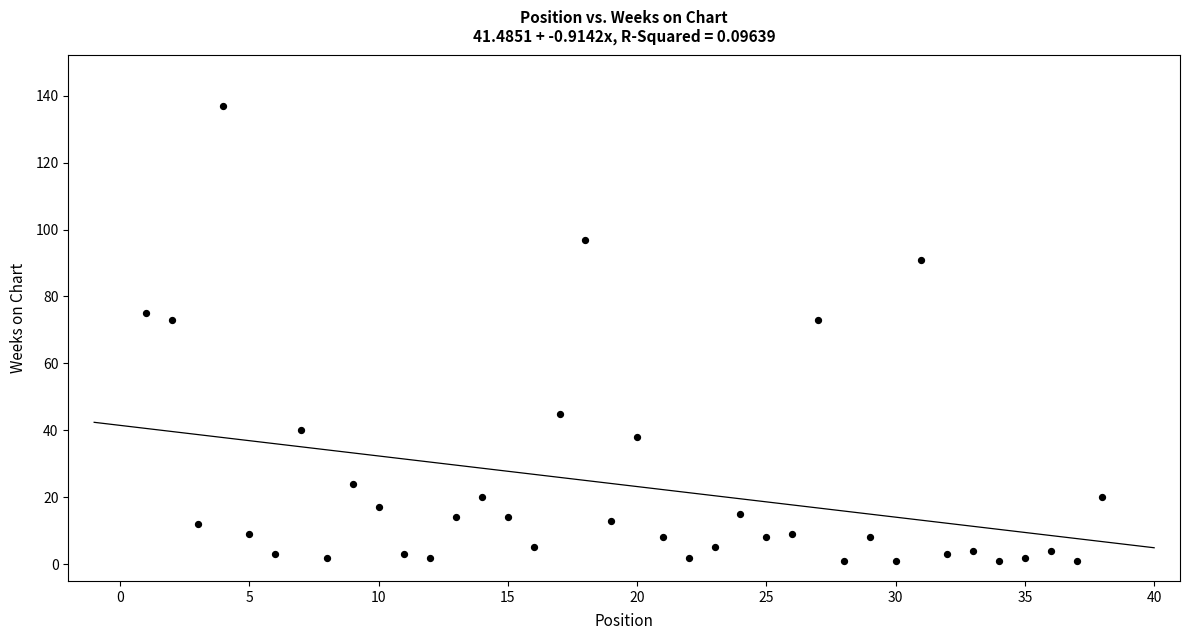

What is the range of Y values (max minus min)?

136